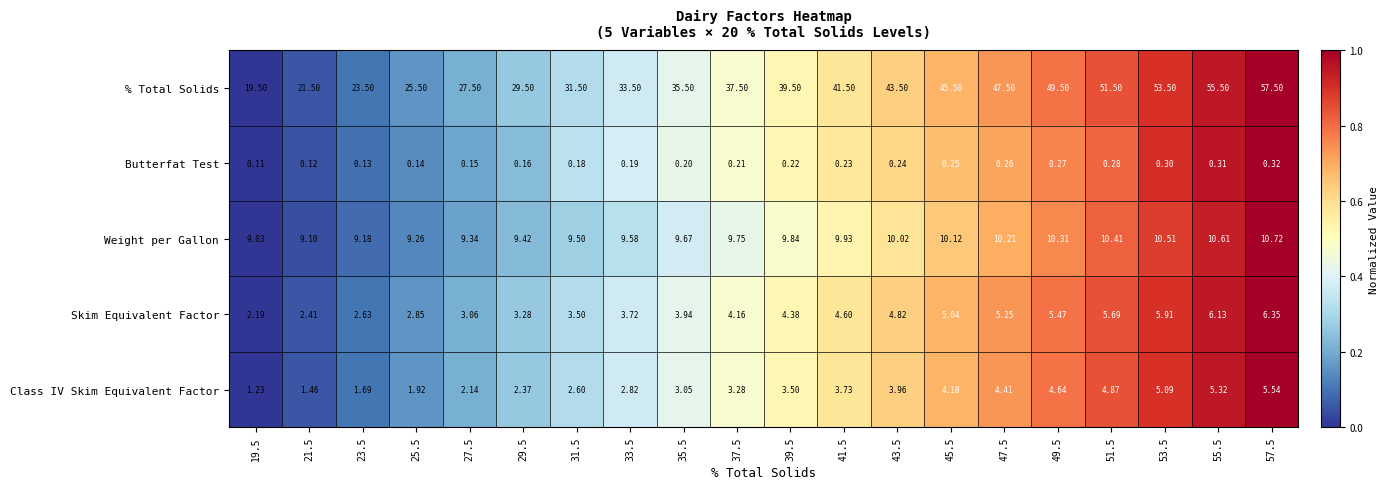

Which series has the largest total across all categories?

% Total Solids